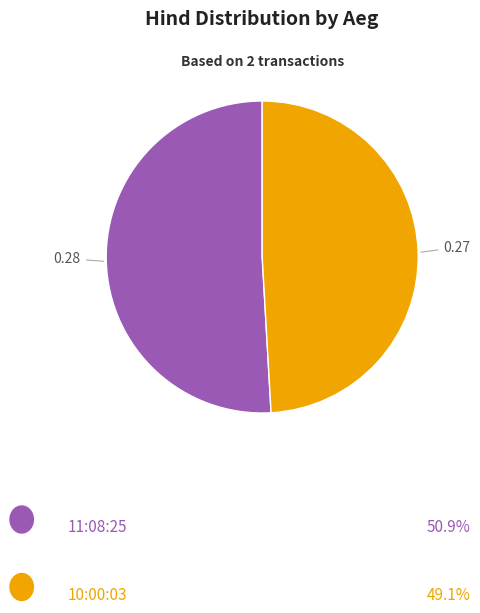

Is there any slice that represents more than half of the pie?

Yes